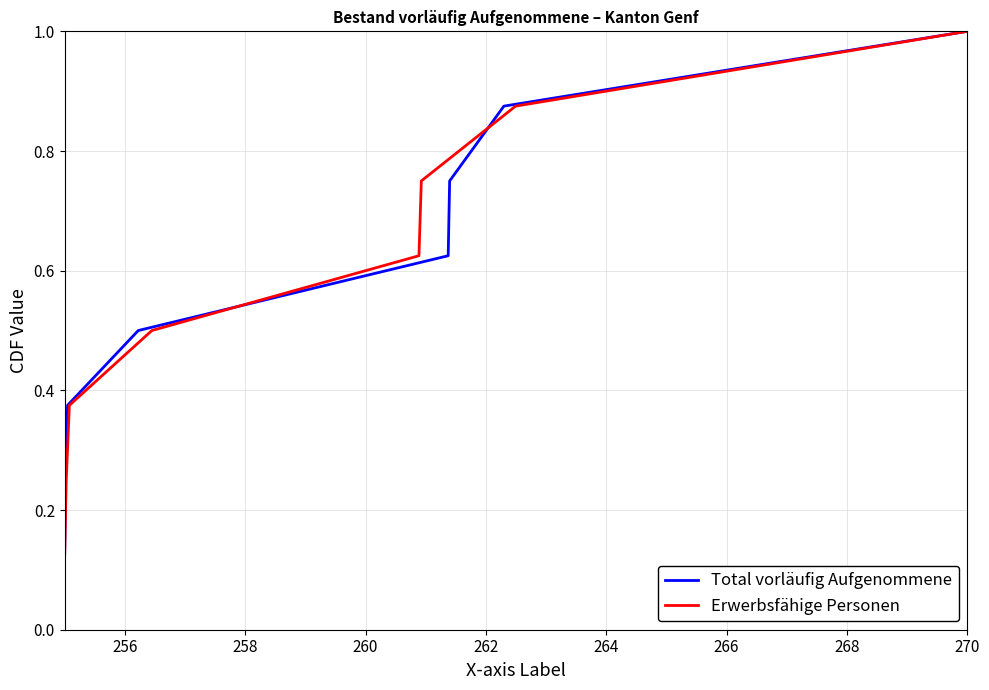

What is the highest value of the Total vorläufig Aufgenommene series?

1.0